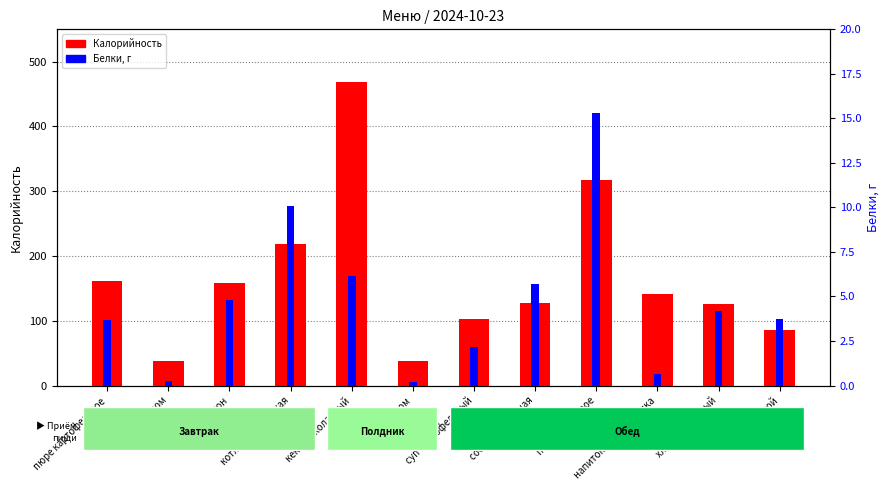

Does the chart contain any negative values?

No